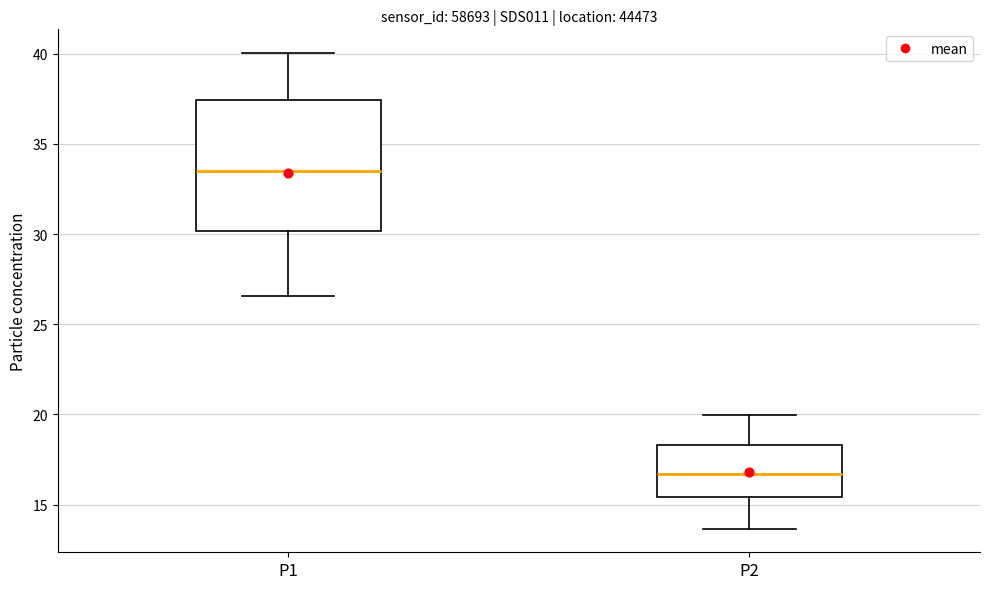

Reading left to right, read every box against the y-axis: the position of its median line, the range the box covers, and the ends of its whiskers. The values are not printed on the chart, so give them approximately, as read against the axis.

P1: median 33.5, box 30.0 to 37.5, whiskers 26.5 to 40.0
P2: median 16.5, box 15.5 to 18.5, whiskers 13.5 to 20.0